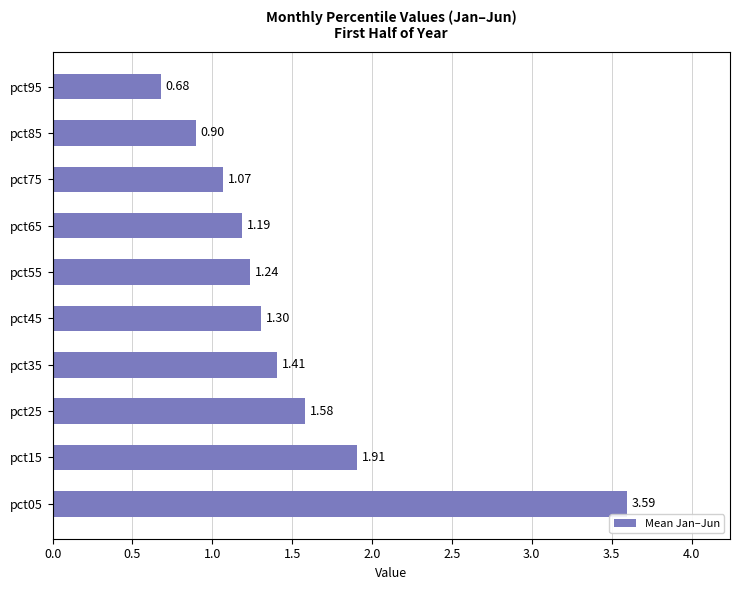

List the labels in order of value, largest first.

pct05, pct15, pct25, pct35, pct45, pct55, pct65, pct75, pct85, pct95